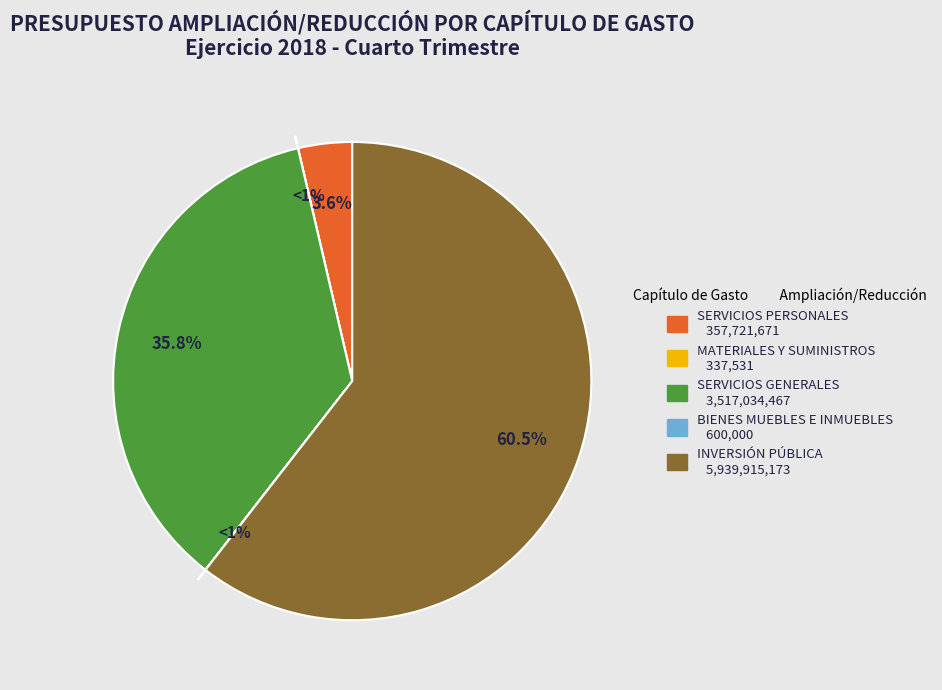

What is the change in value from 5000 BIENES MUEBLES, INMUEBLES E INTANGIBLES to 6000 INVERSIÓN PÚBLICA?

+5939315173.2